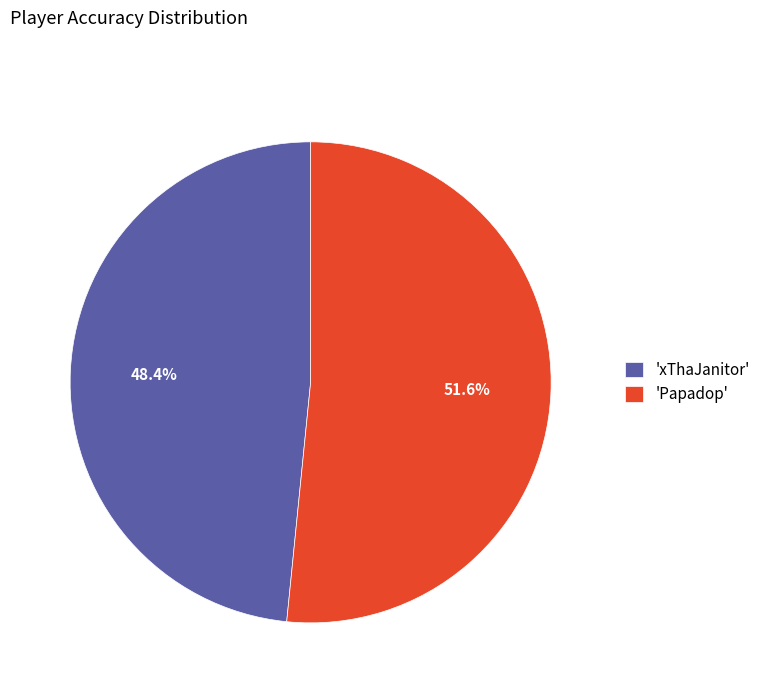

What percentage do 'Papadop' and 'xThaJanitor' together represent?

100.0%